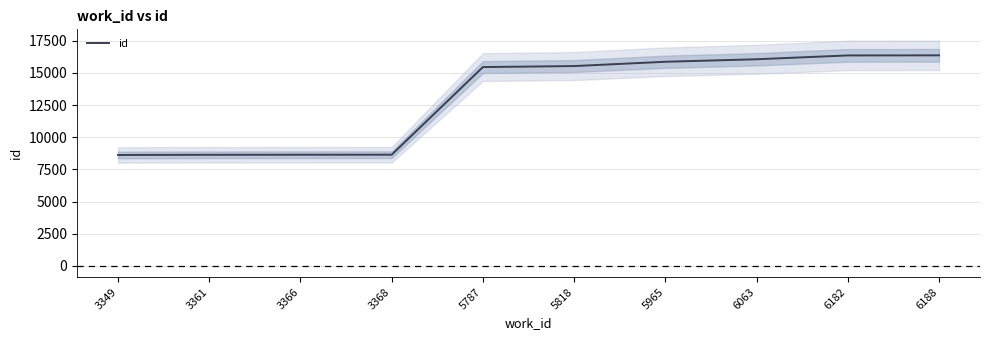

What is the change in value from 3366 to 5965?

+7226